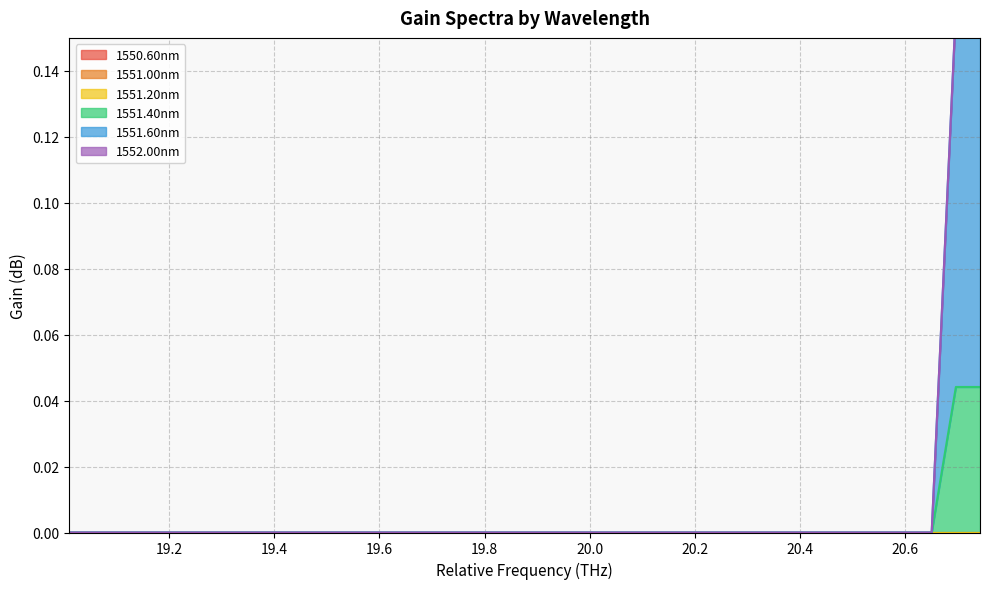

The 1551.60nm series shows 0.1 at 0. True or false?

False